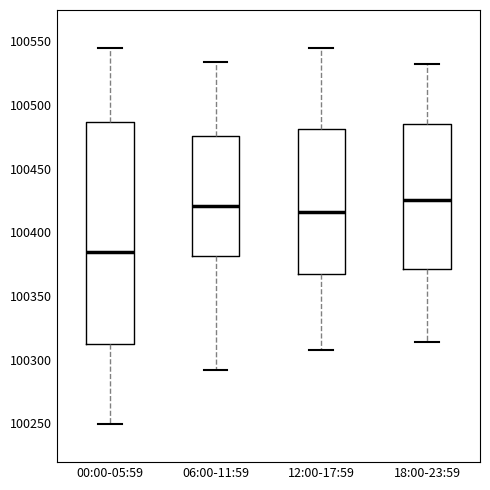

Which box's median line is the highest?

18:00-23:59